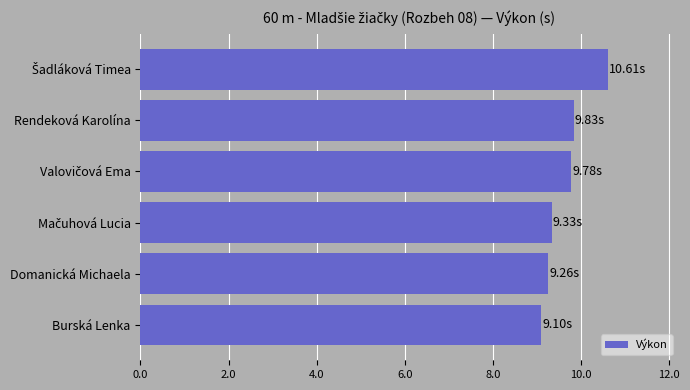

What is the change in value from Burská Lenka to Rendeková Karolína?

+0.7